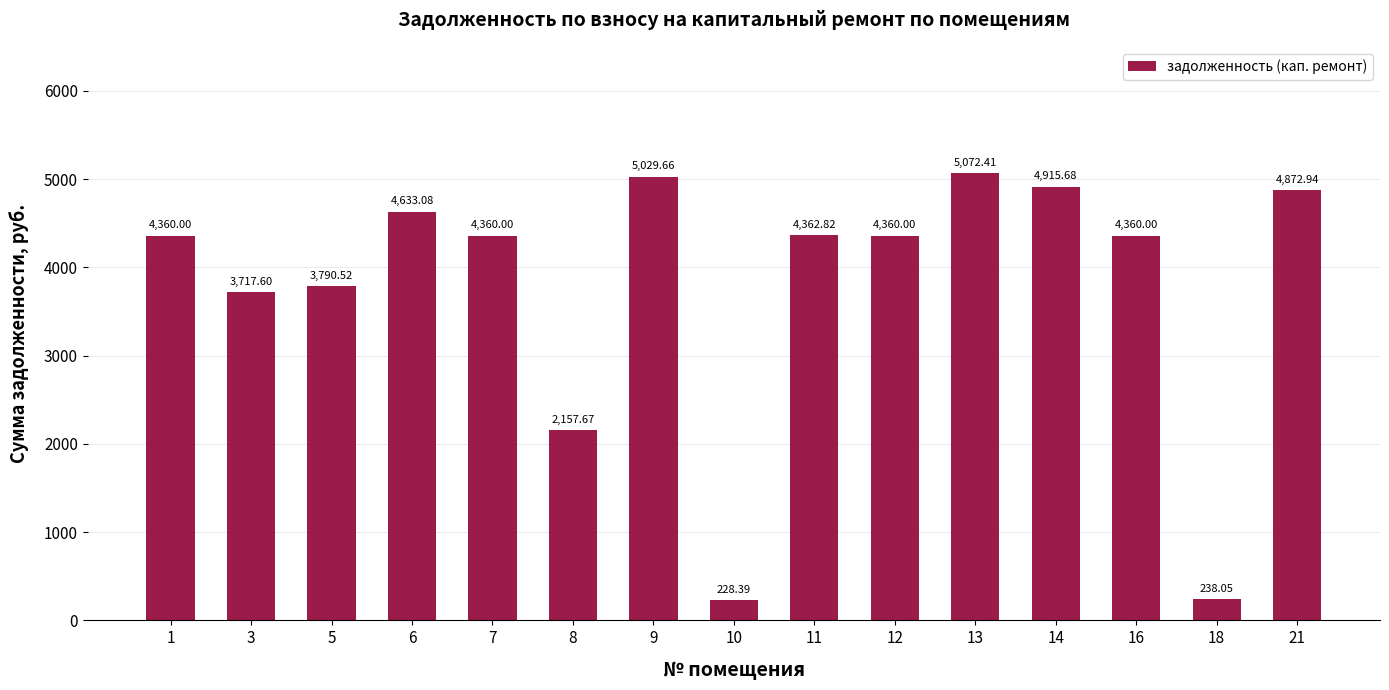

What is the change in value from 9 to 18?

-4791.6